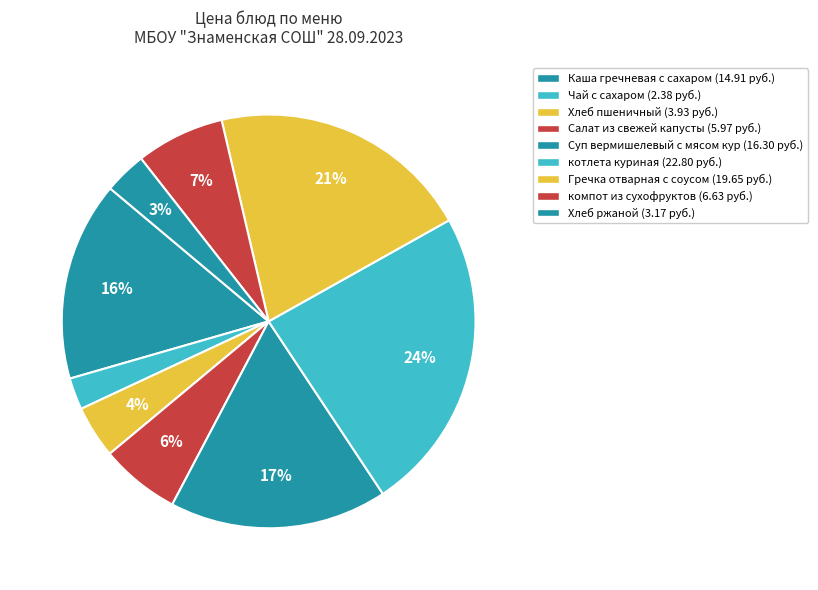

Approximately how many times larger is the value at Гречка отварная с соусом compared to Чай с сахаром?

8.3